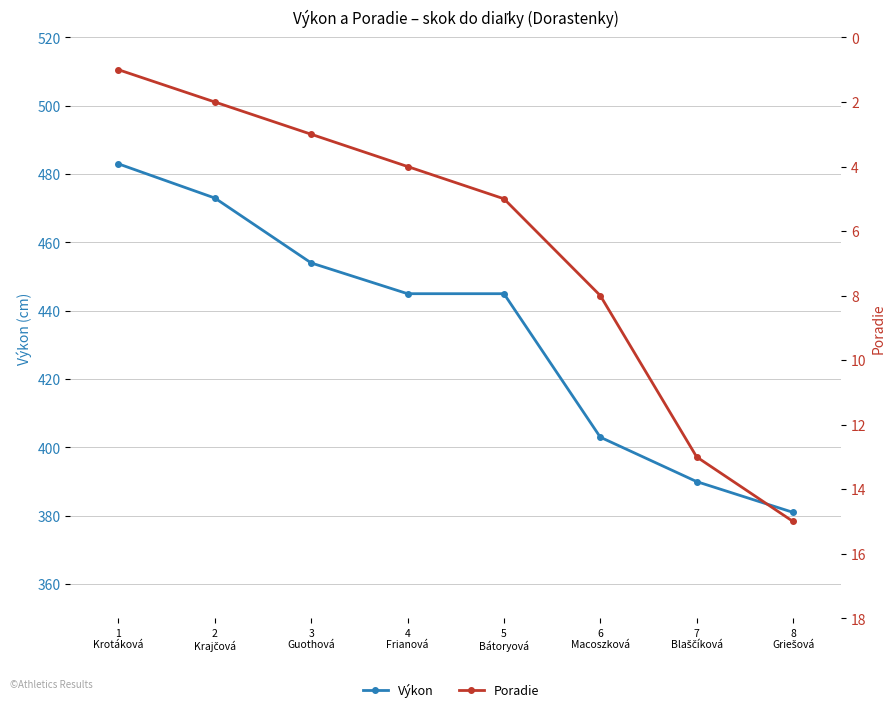

List the series in order of their peak value, lowest first.

Poradie, Výkon